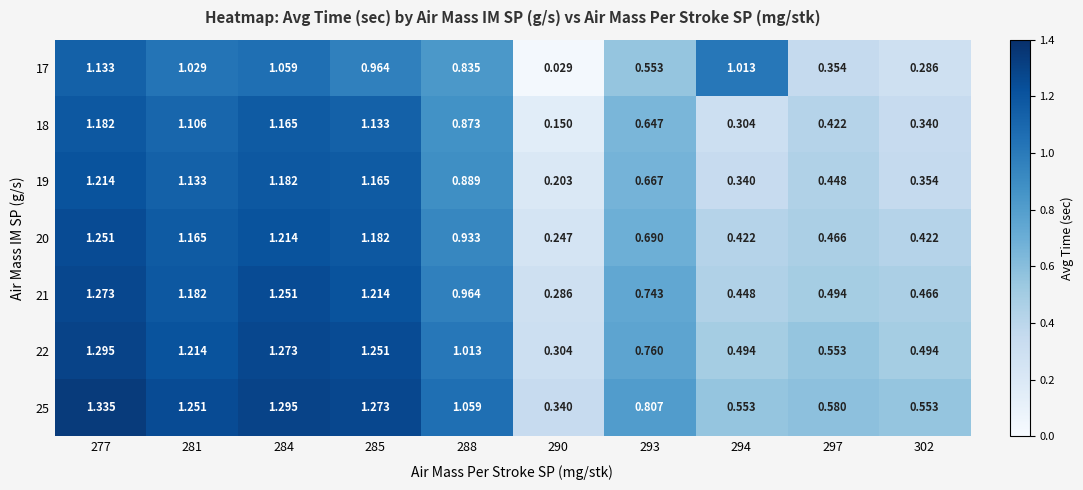

Between 294 and 297, which series saw the biggest shift?

17